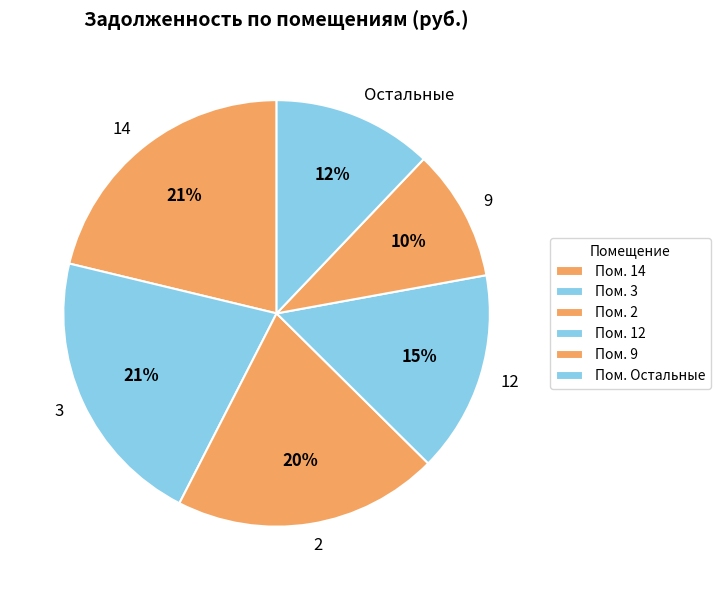

Combined, do Остальные and 14 account for over 50%?

No